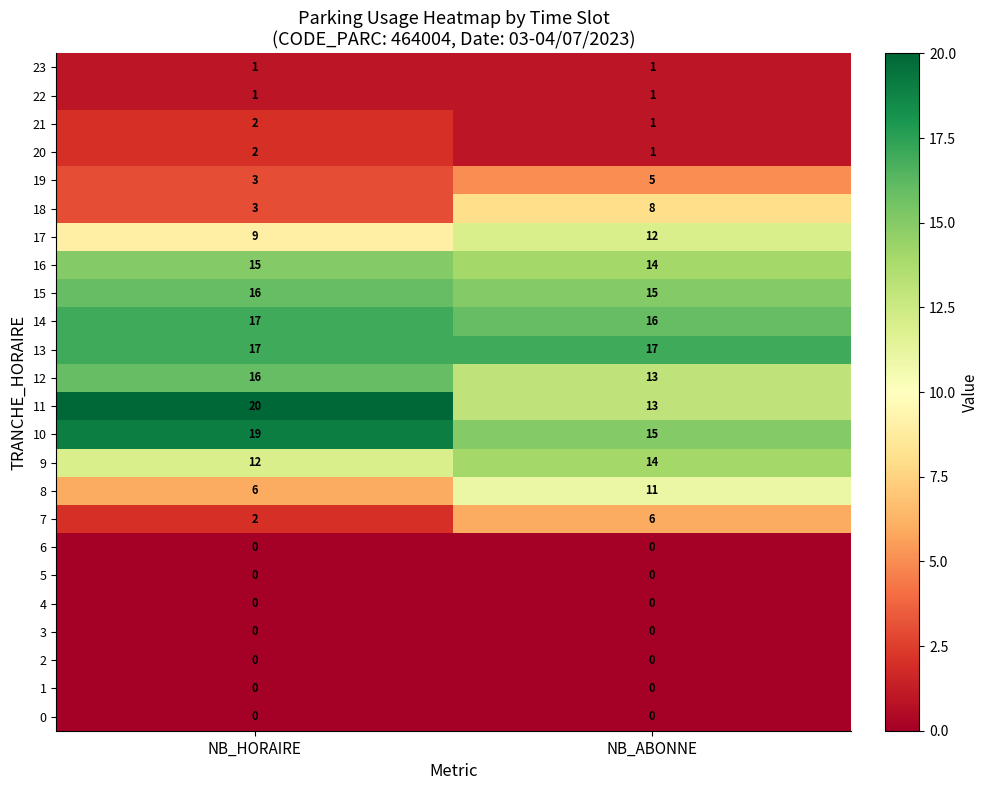

Is the value of 17 at NB_HORAIRE greater than the value of 13 at NB_HORAIRE?

No